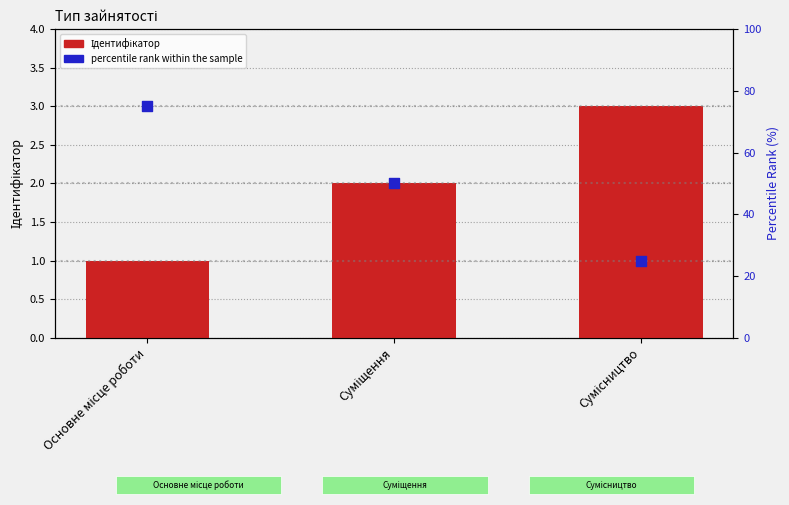

Is the value of percentile rank within the sample at Суміщення greater than the value of Ідентифікатор at Основне місце роботи?

Yes